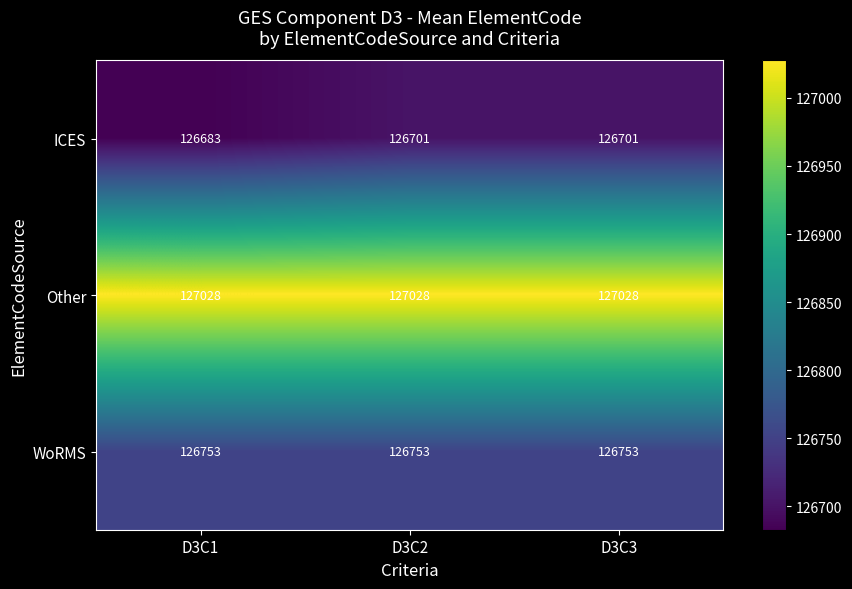

List the series in order of their peak value, highest first.

Other, WoRMS, ICES